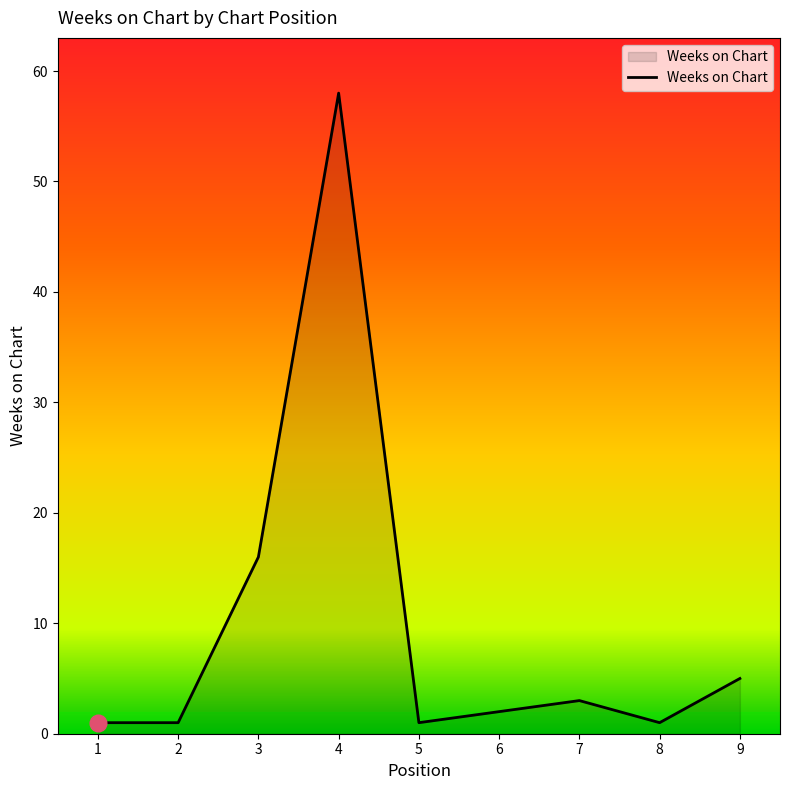

The chart shows a value of 1 at 2. True or false?

True